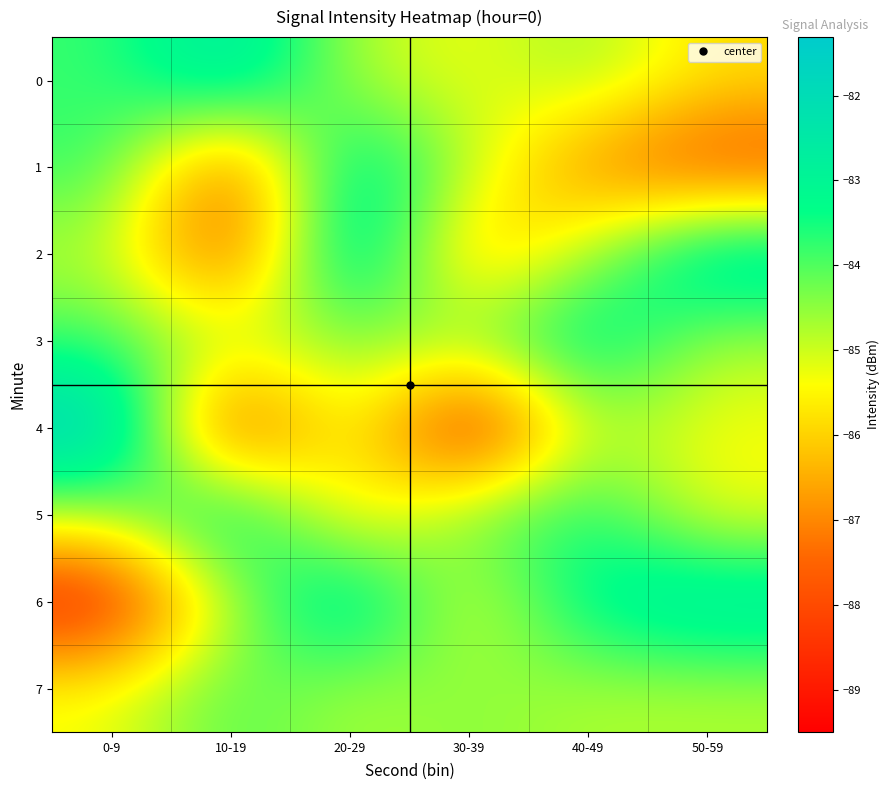

List the series in order of their peak value, lowest first.

7, 3, 5, 1, 0, 6, 2, 4